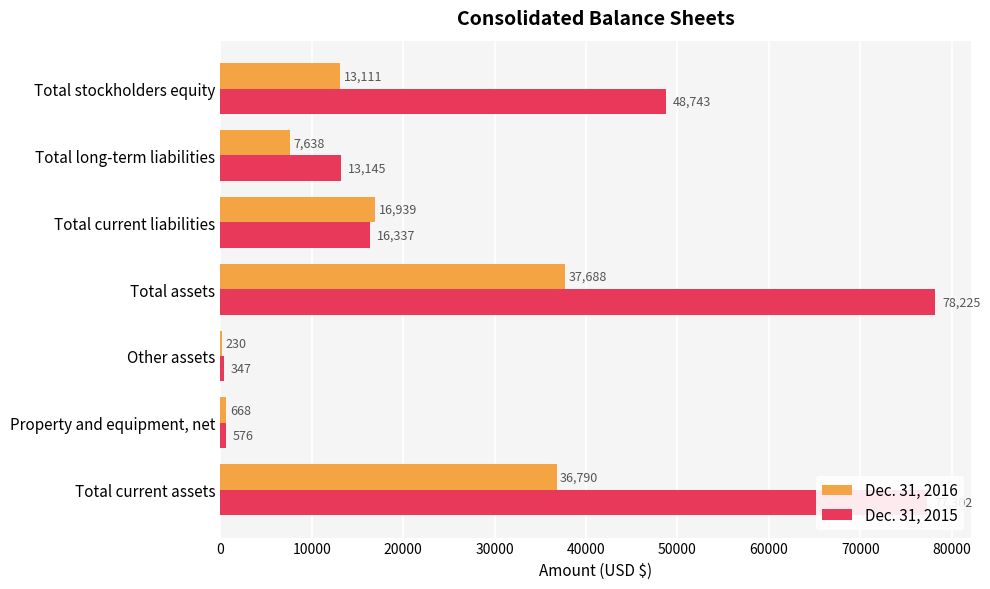

Which series changed the most between Other assets and Total assets?

Dec. 31, 2015